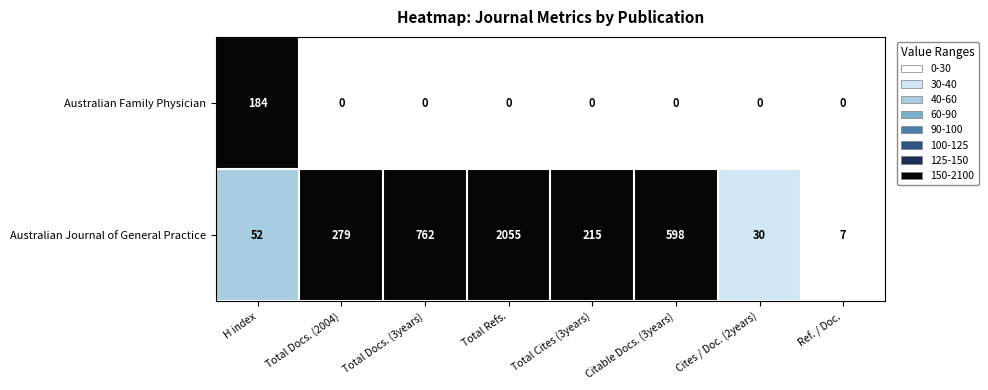

What is the difference between the maximum and minimum values in the Australian Family Physician series?

184